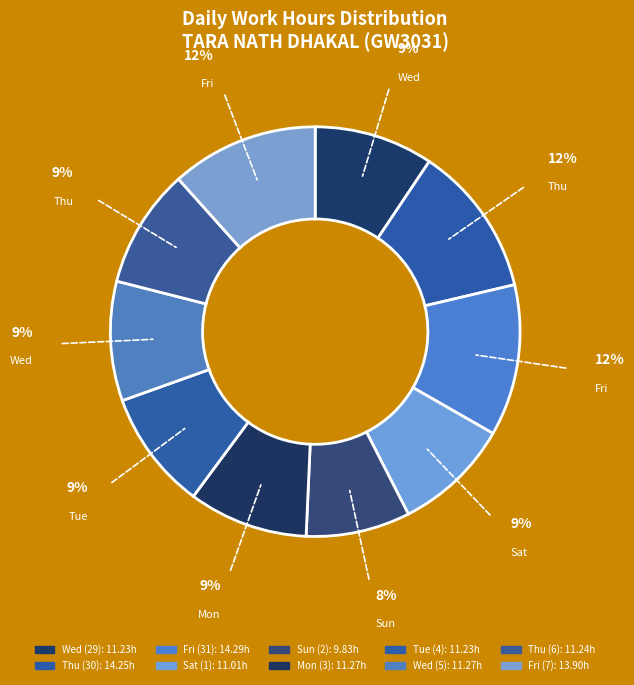

To the nearest percent, what is the difference between the Thu (30) and Thu (6) slice percentages?

3%